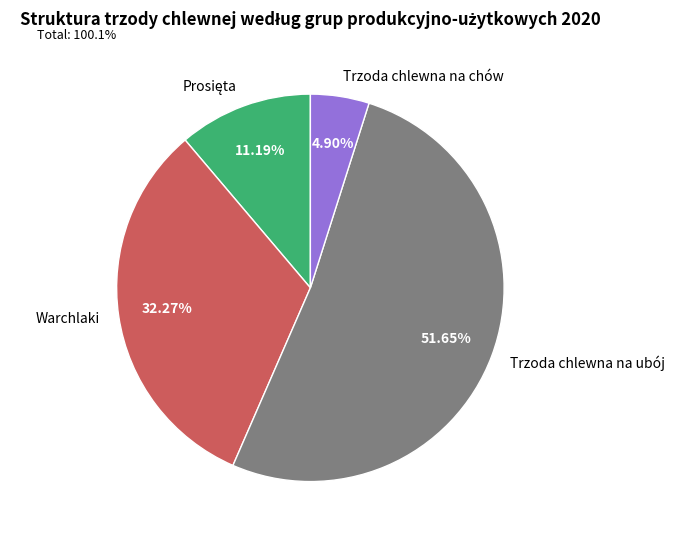

Count the number of slices in the pie.

4